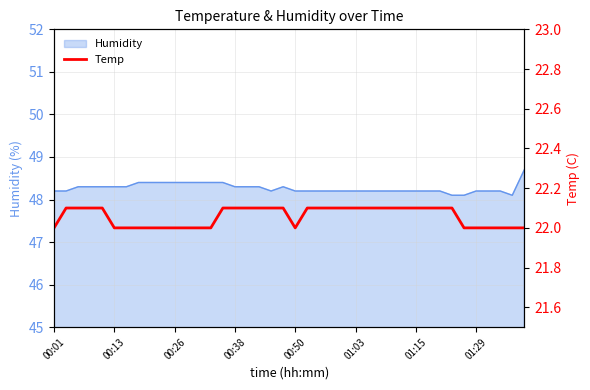

What is the sum of the values at 38 and 22?

44.1